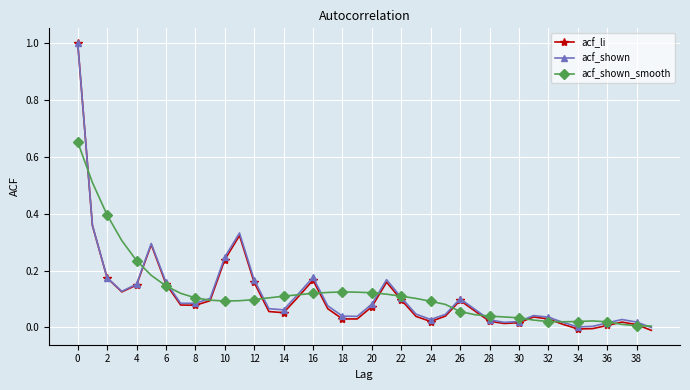

What is the maximum value for acf_shown?

1.0